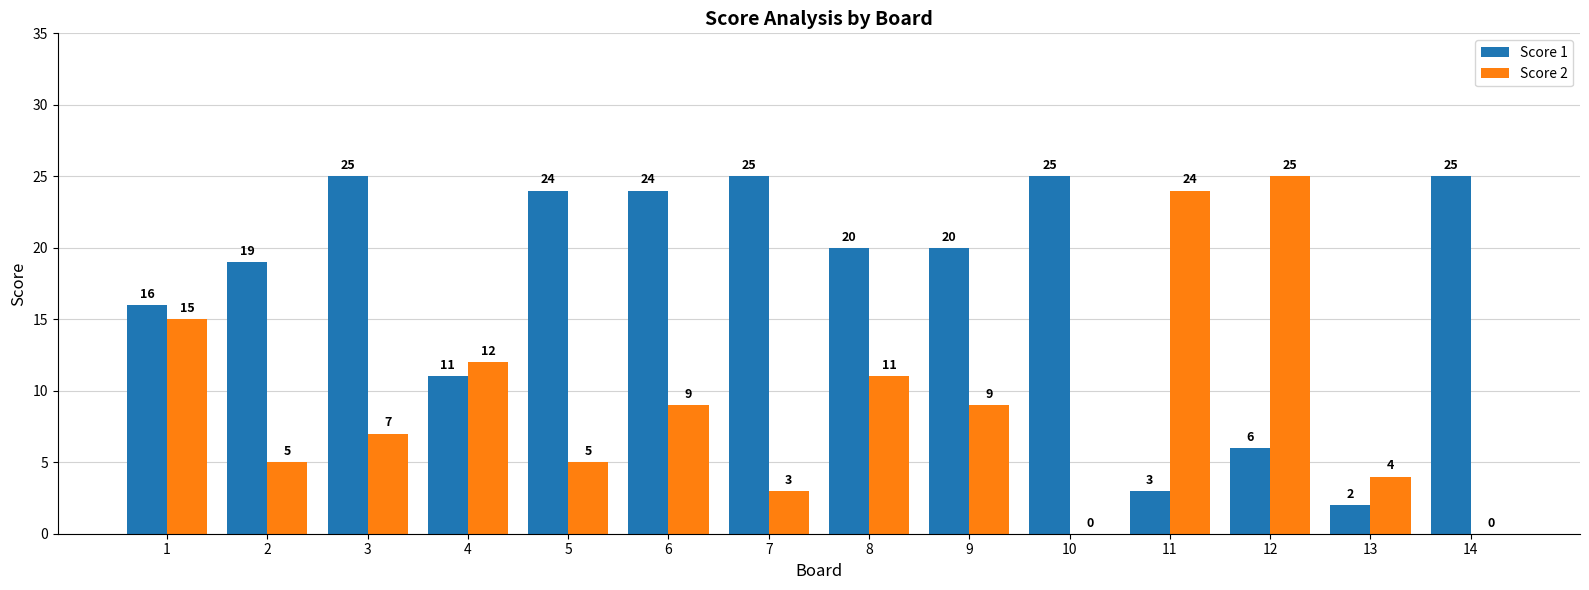

Reading right to left, extract all data points from this chart.

Score 1: 25	2	6	3	25	20	20	25	24	24	11	25	19	16
Score 2: 0	4	25	24	0	9	11	3	9	5	12	7	5	15